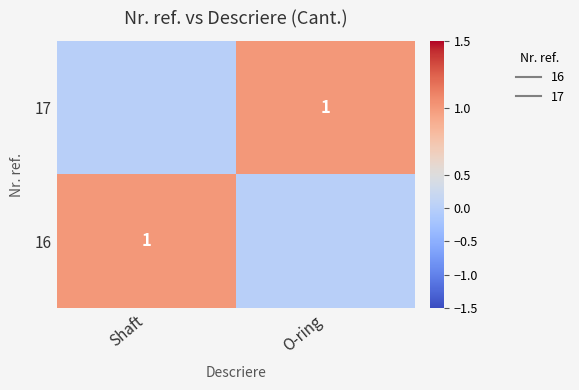

Read the 17 value at O-ring.

1